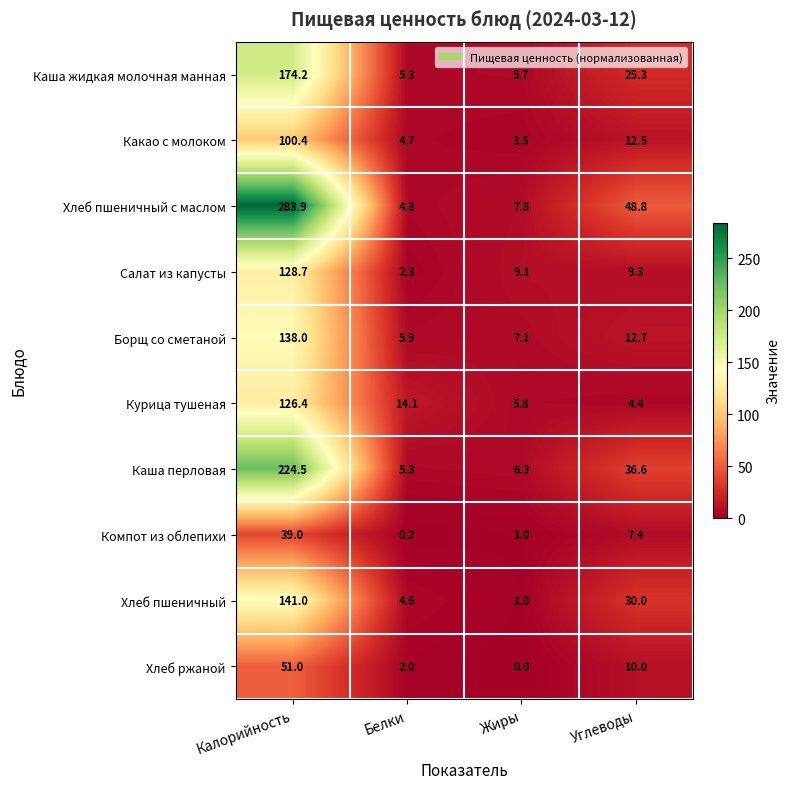

Where does the Какао с молоком series first go above 12?

Калорийность